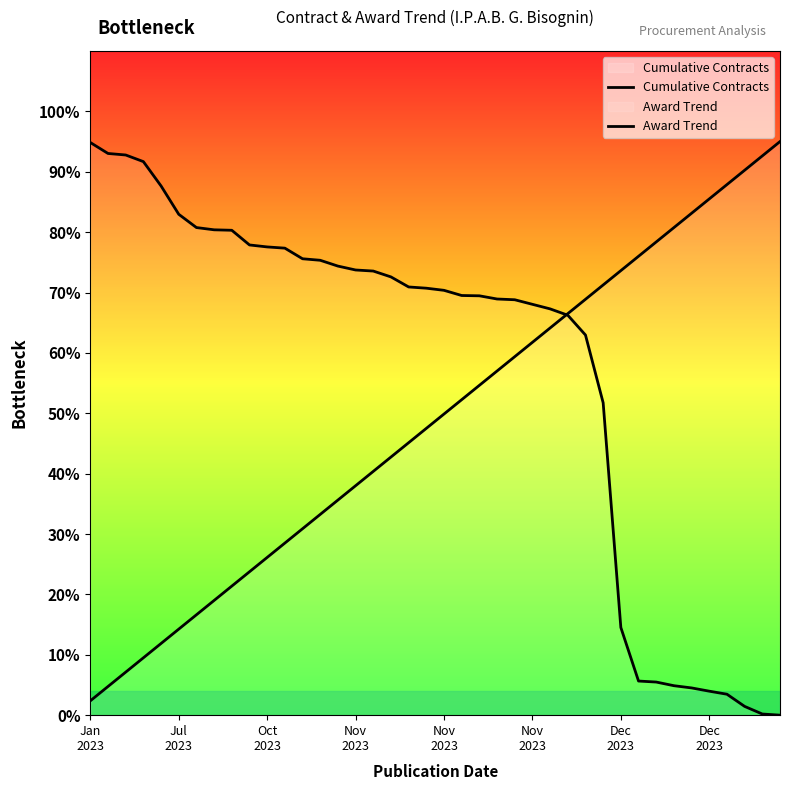

Read the Cumulative Contracts value at 9.

23.8